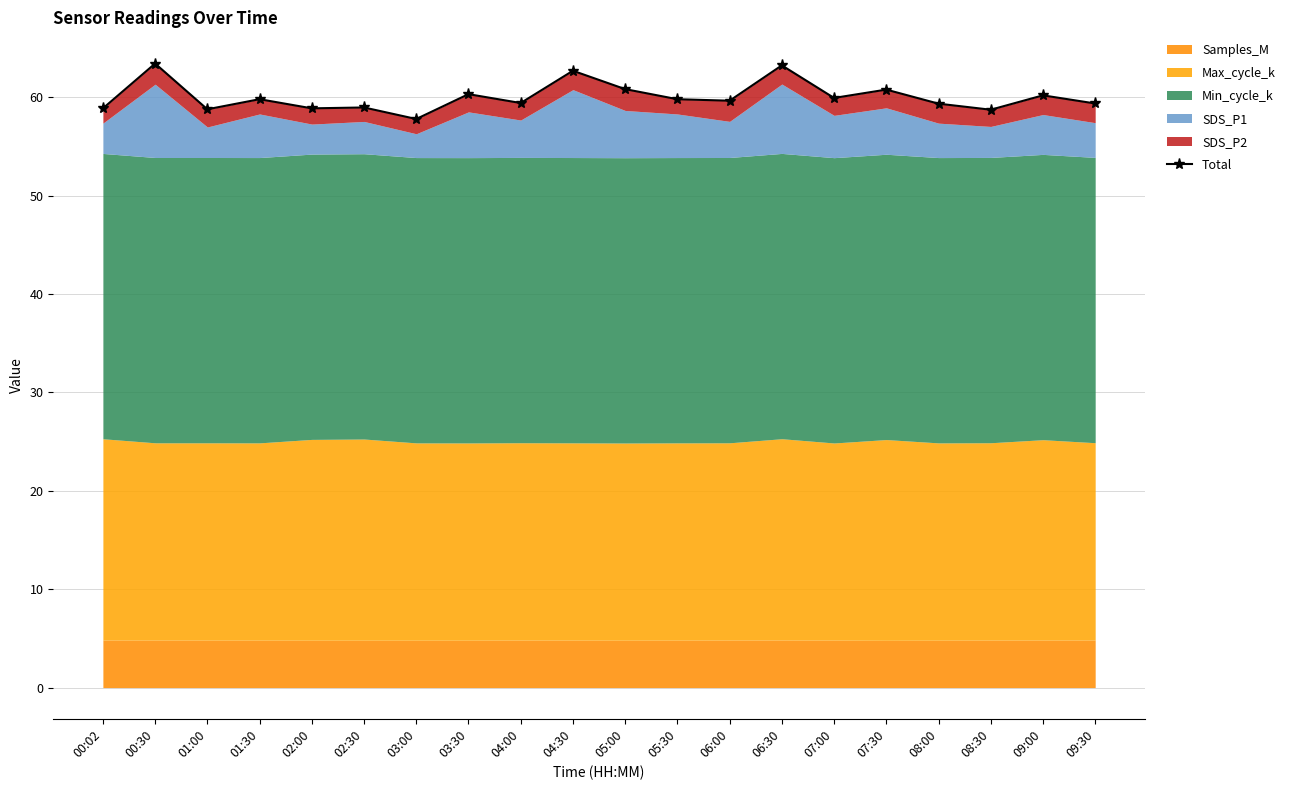

What is the sum of the values at 07:30 and 01:00?

119.6